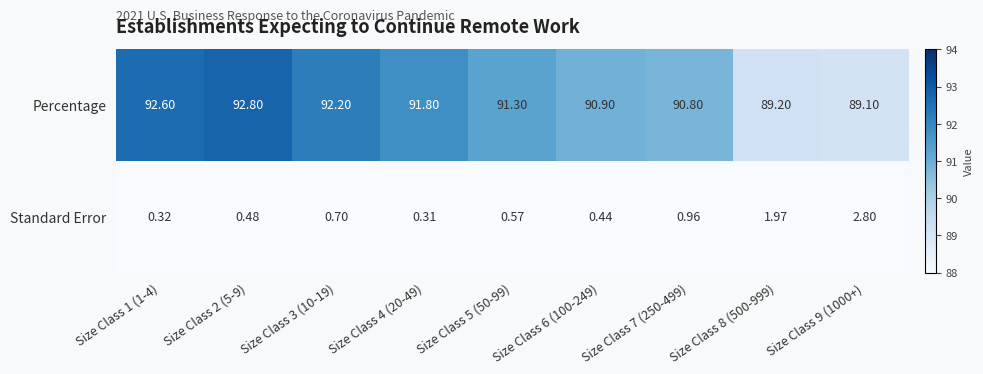

Rank the series by their average value, from highest to lowest.

Percentage, Standard Error